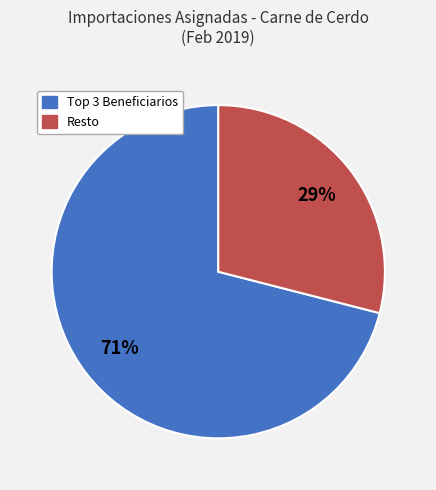

To the nearest percent, what is the average slice percentage?

50%